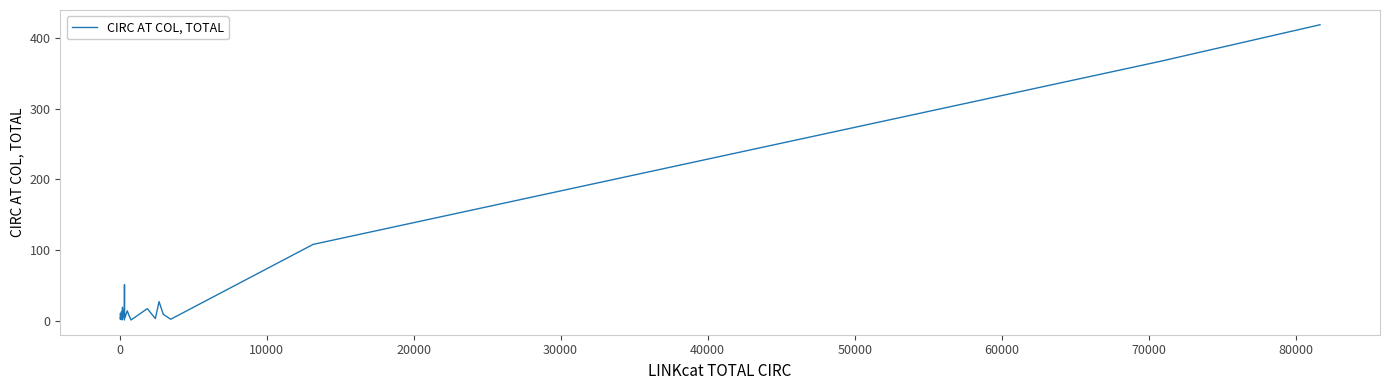

What is the greatest value displayed?

419